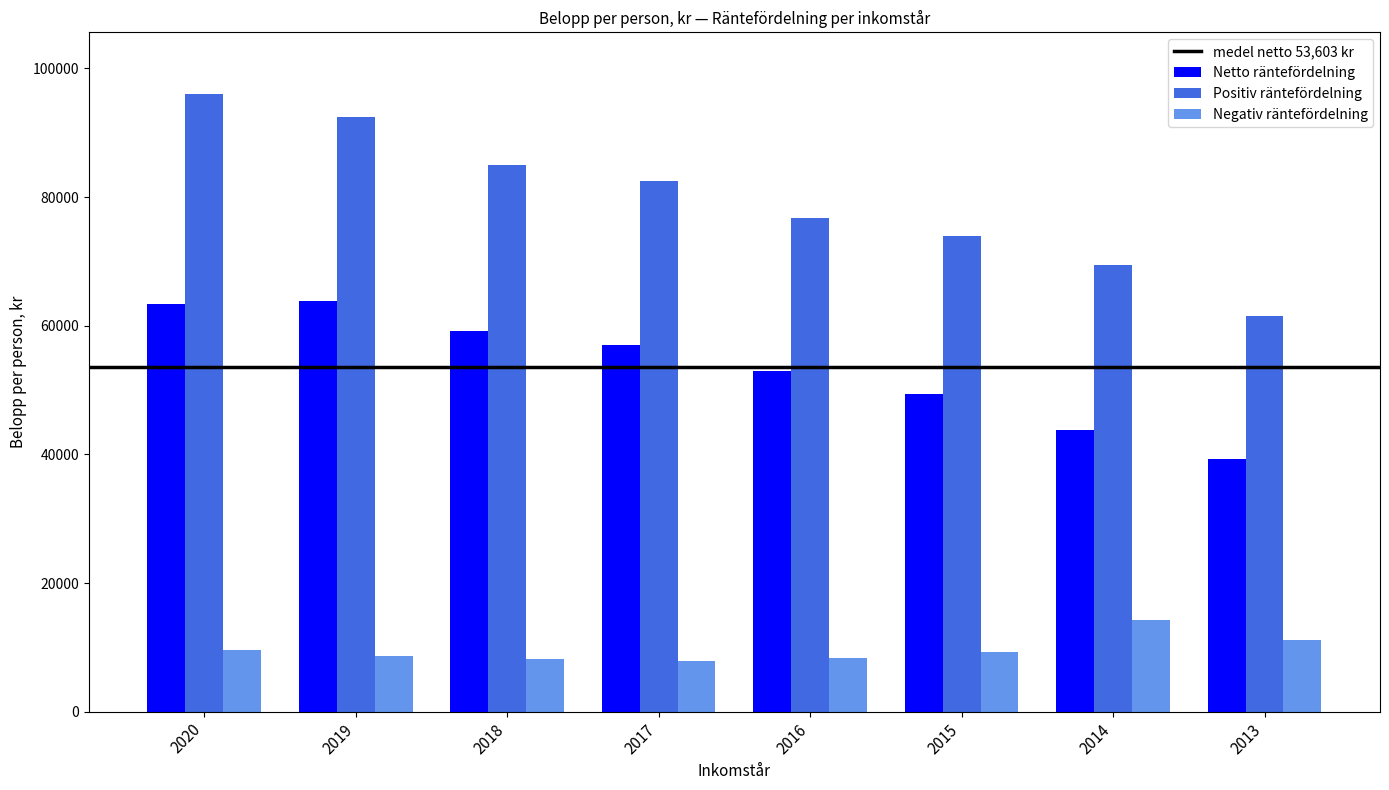

At how many categories does at least one series exceed 18711?

8